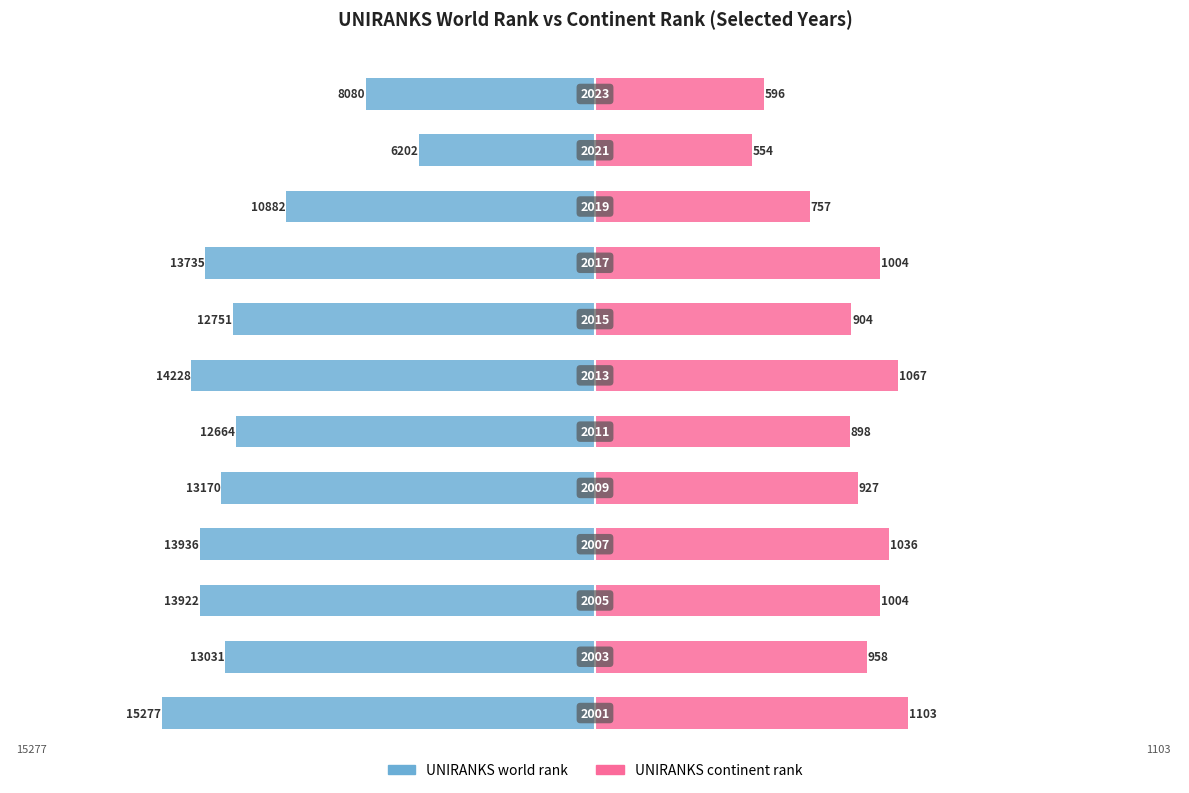

The UNIRANKS world rank series shows -35.1 at 0. True or false?

False